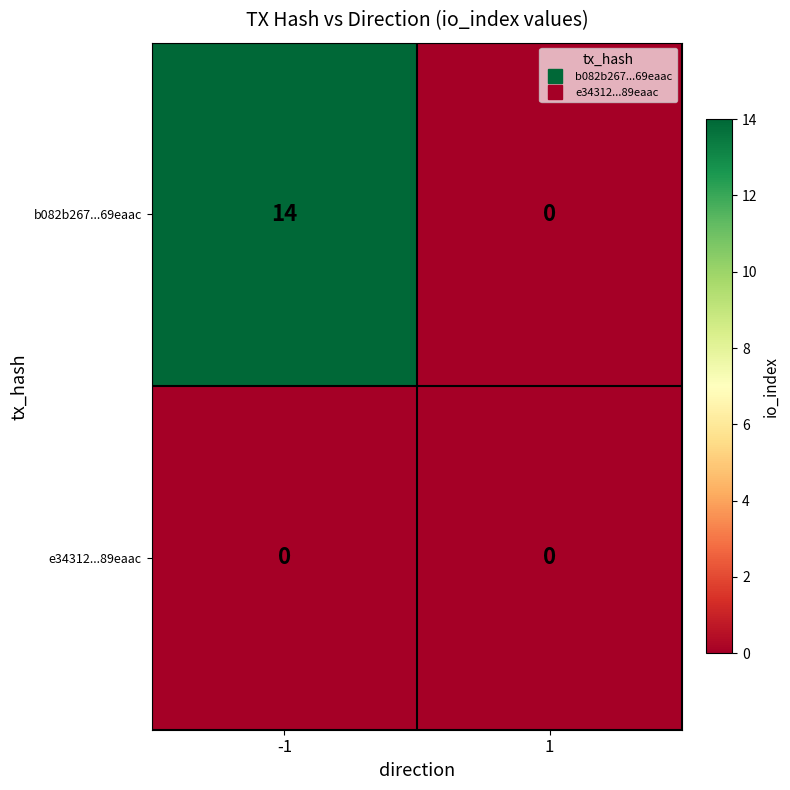

Reading left to right, what are all the values shown in this chart?

b082b267...69eaac: 14	0
e34312...89eaac: 0	0